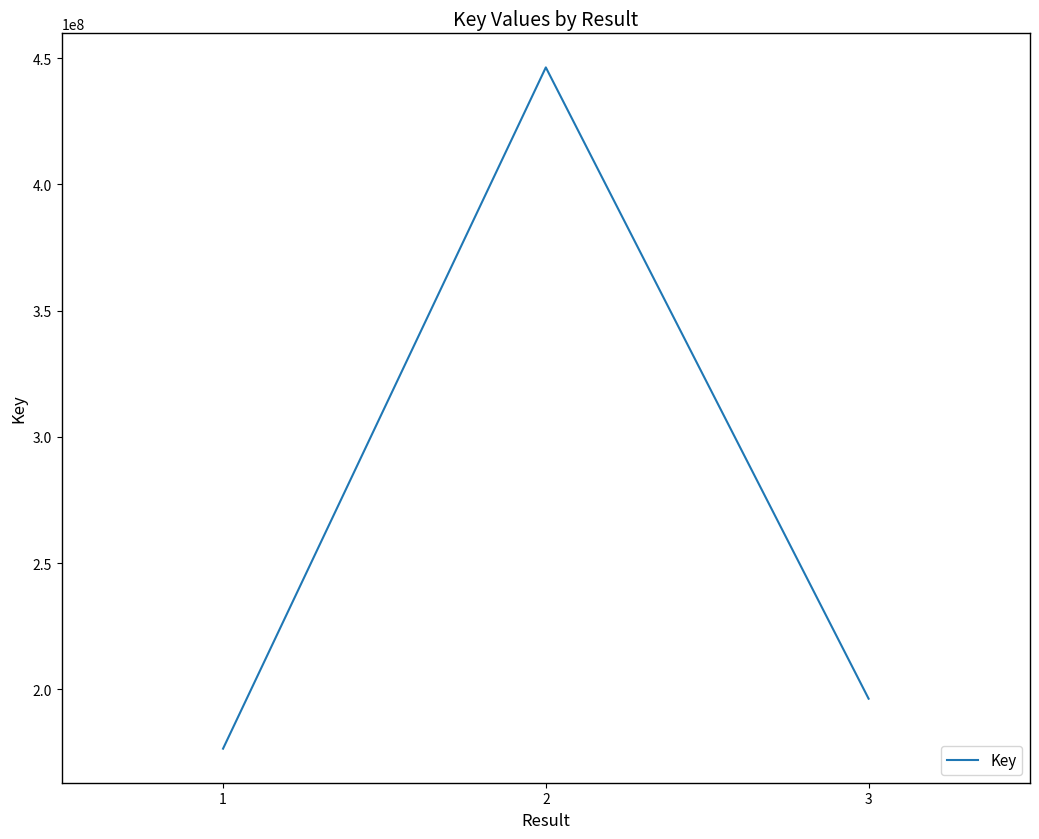

Reading left to right, transcribe all the data shown in this chart.

176532586	446294532	196319874